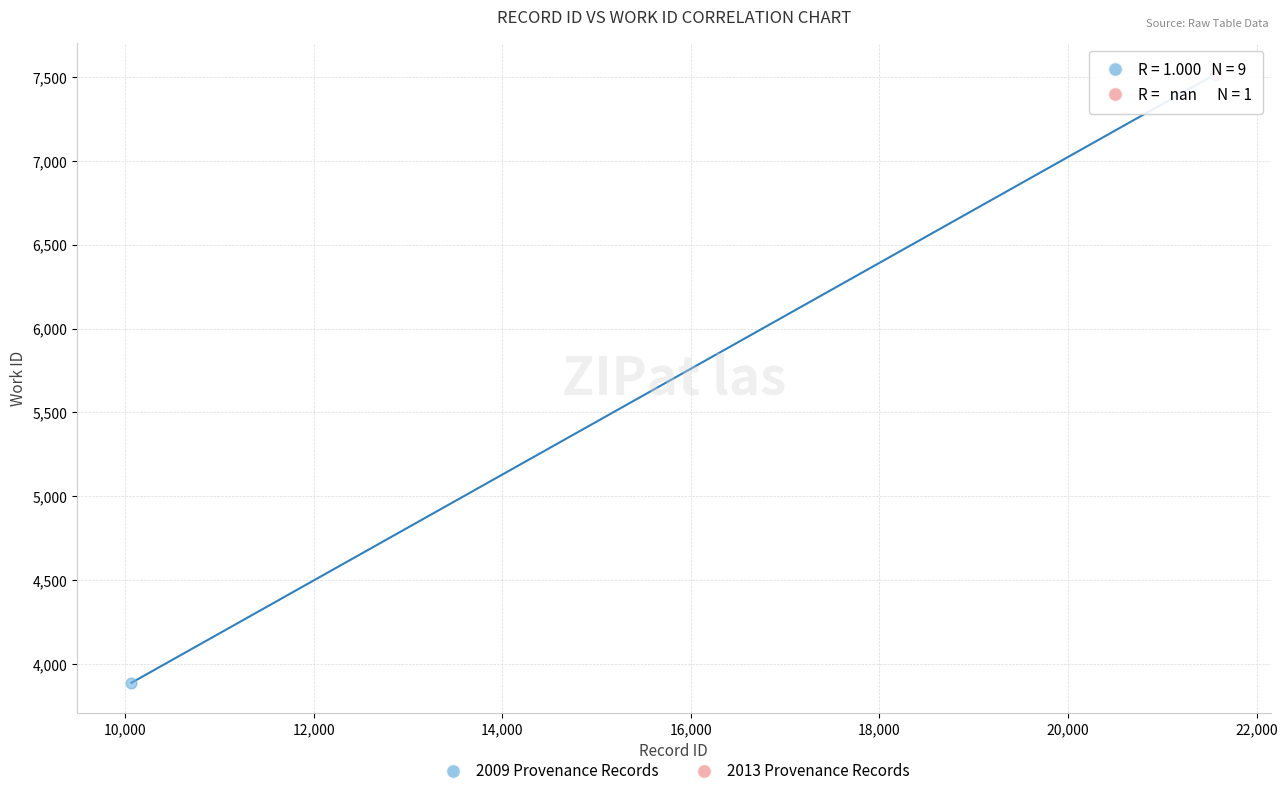

What are all the series names shown in the legend?

2009 Provenance Records, 2013 Provenance Records